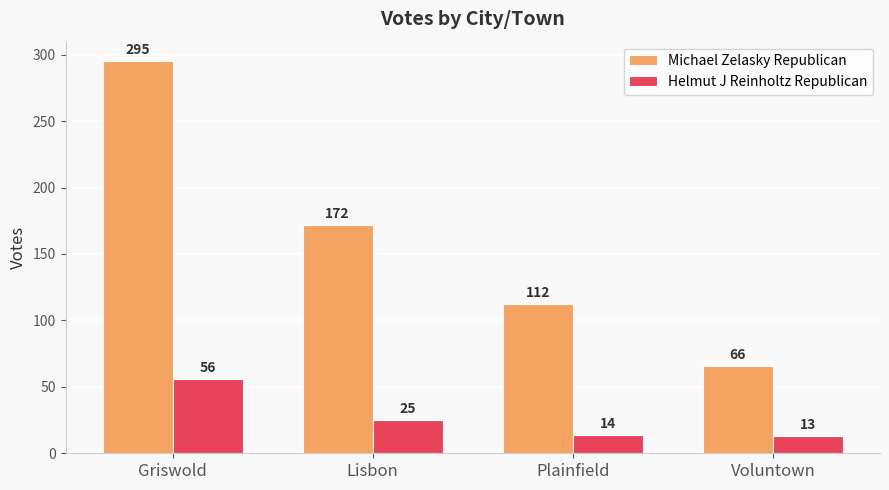

Which series has the largest total across all categories?

Michael Zelasky Republican